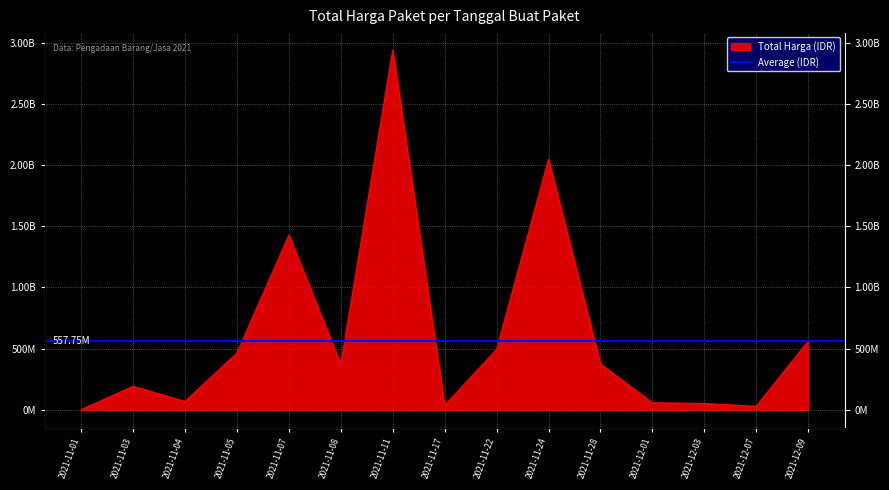

How many interior local valleys (lower than both neighbors) does the data have?

4